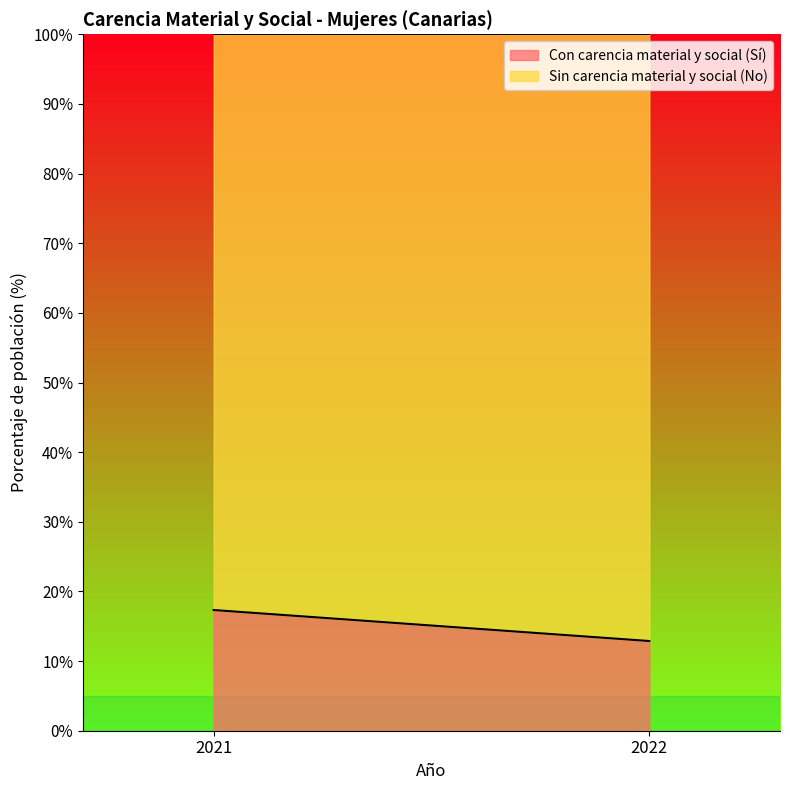

Rank the series by their average value, from lowest to highest.

Con carencia material y social (Sí), Sin carencia material y social (No)